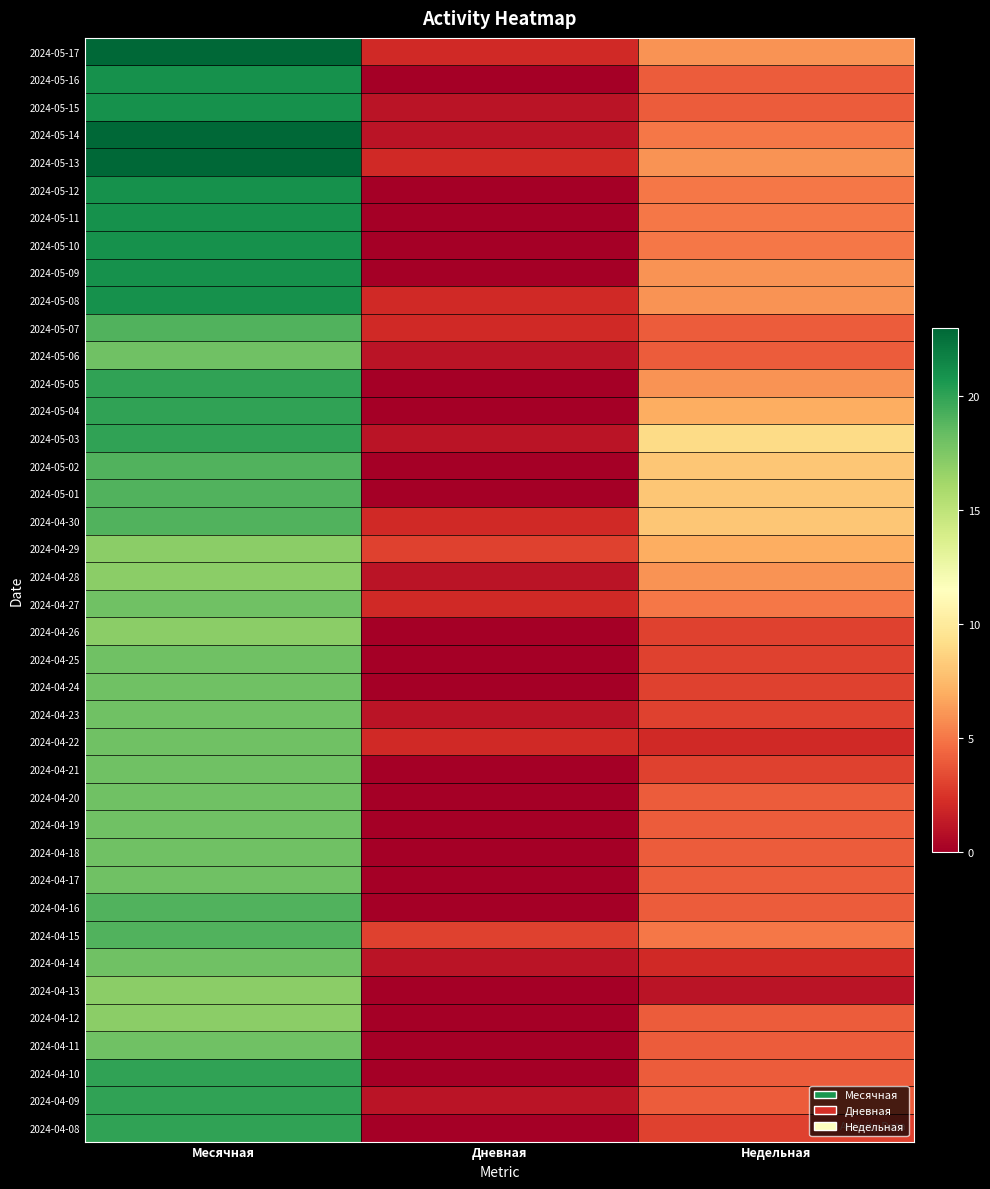

Which category has the highest value across all series?

Месячная